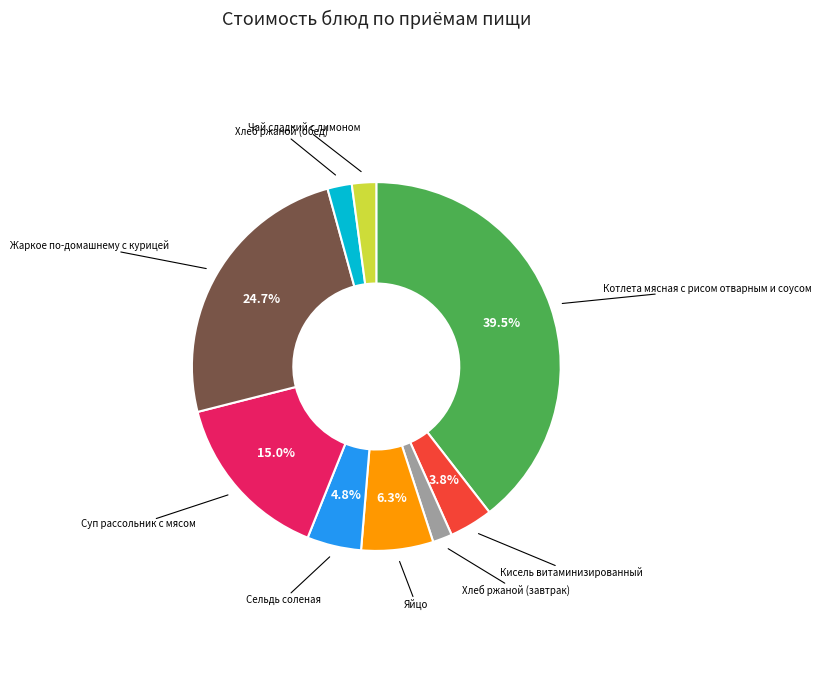

Which category has the biggest portion of the pie?

Котлета мясная с рисом отварным и соусом